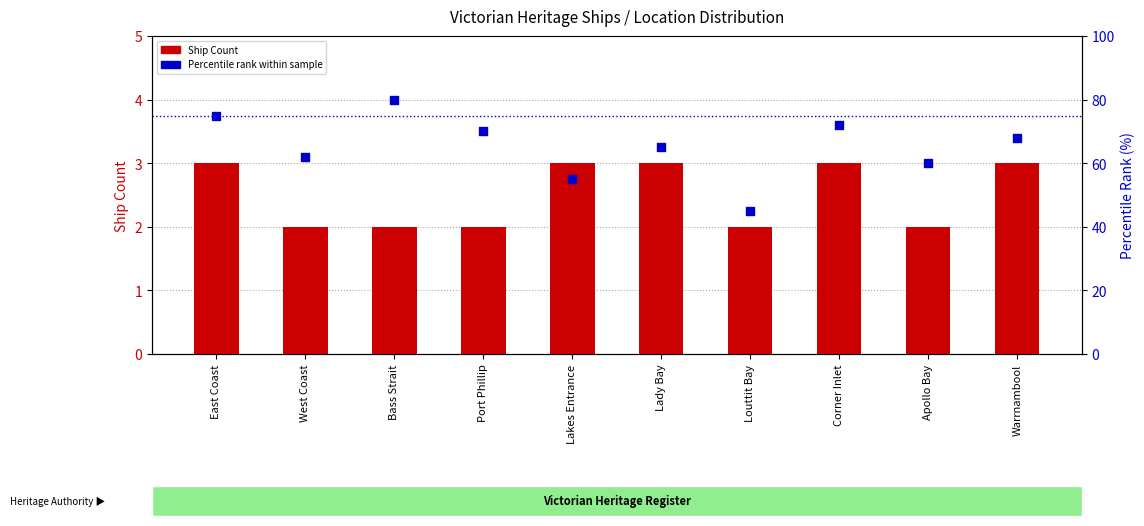

Which series has the largest total across all categories?

Percentile rank within sample